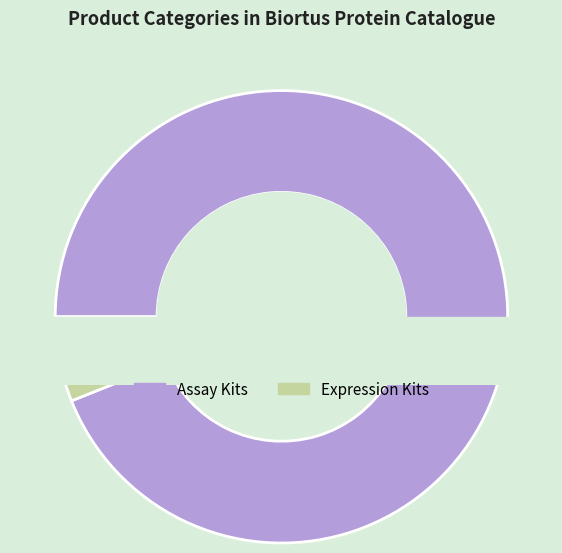

Does Assay Kits account for over 50% of the chart?

Yes